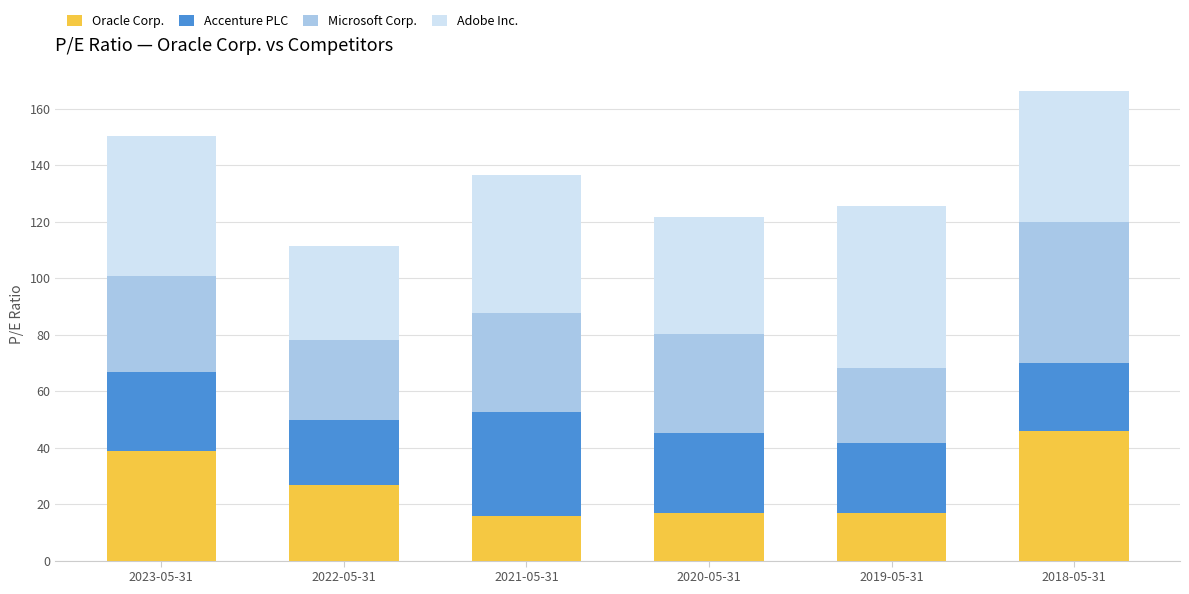

Is it true that Oracle Corp. equals 8.2 at 2021-05-31?

False